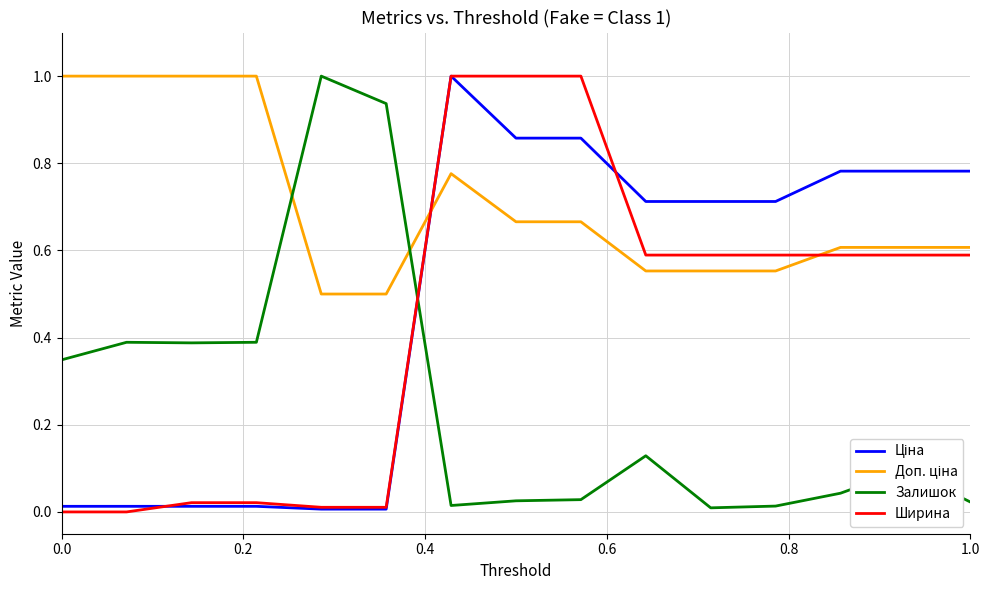

True or false: Доп. ціна and Ширина intersect in this chart.

True